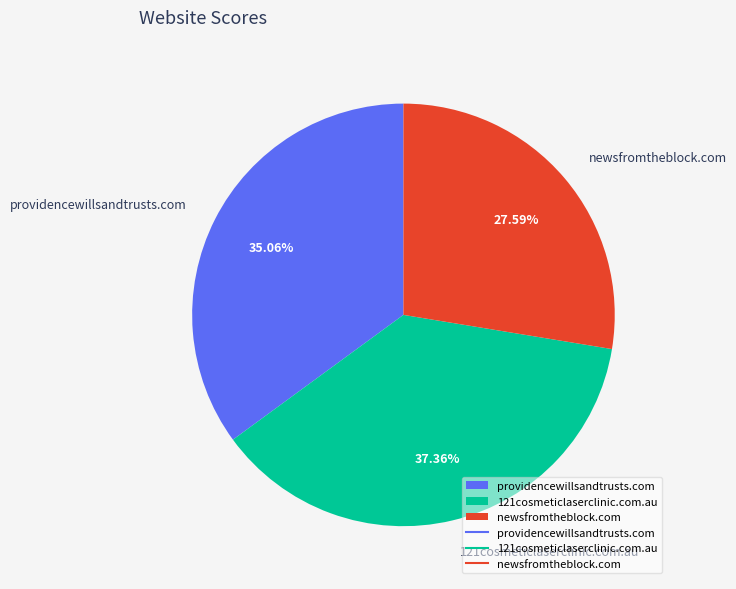

To the nearest percent, what portion does newsfromtheblock.com represent?

28%